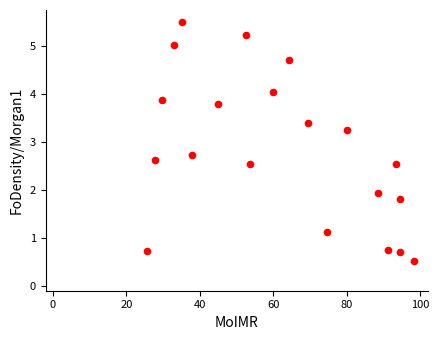

What is the range of Y values (max minus min)?

5.0